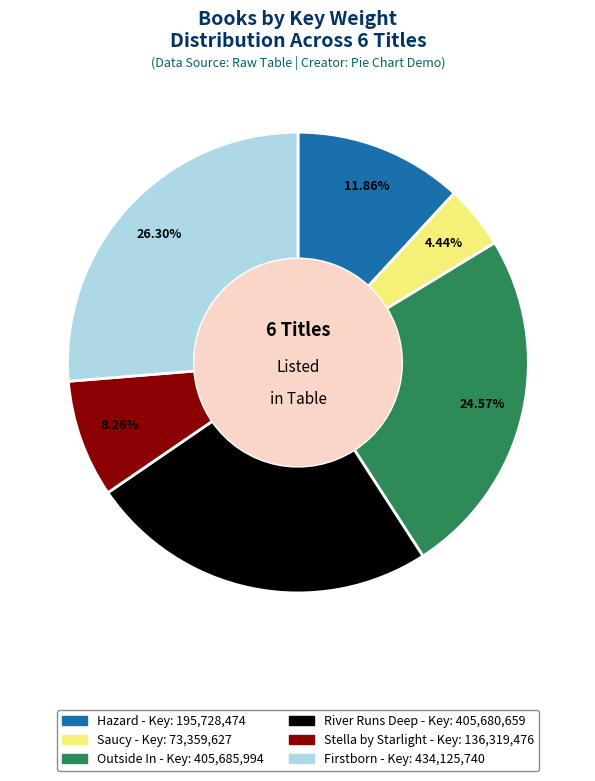

Combined, what portion of the pie is Firstborn and River Runs Deep?

50.9%